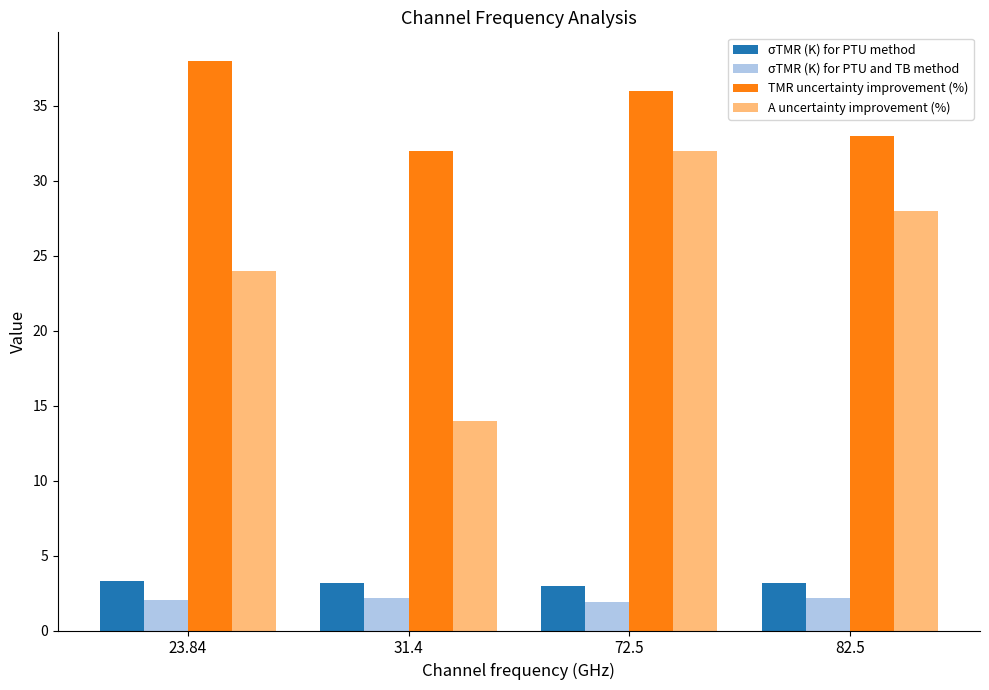

What is the minimum value for TMR uncertainty improvement (%)?

32.0